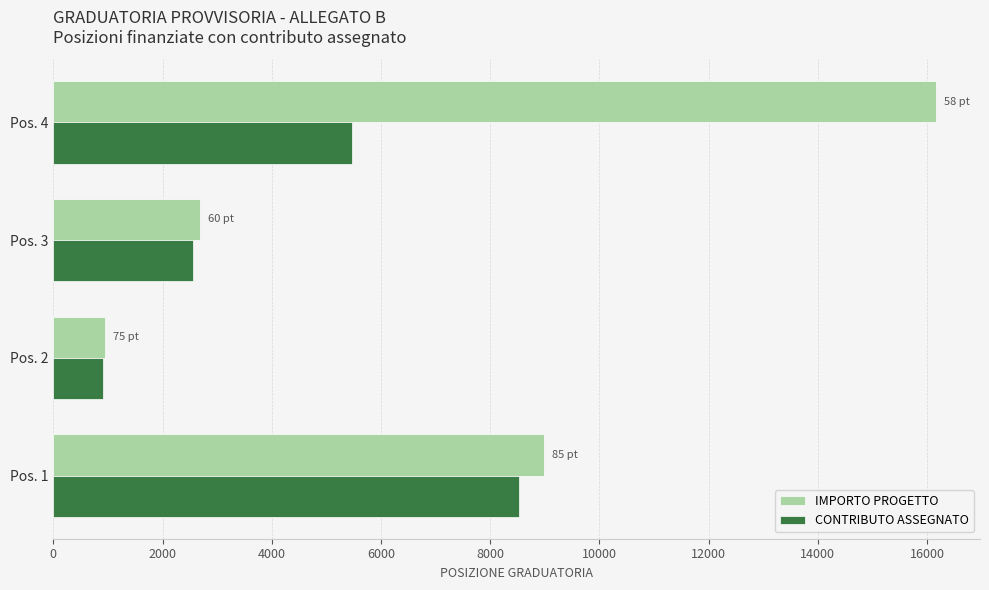

At which category is the sum across all series the highest?

Pos. 4